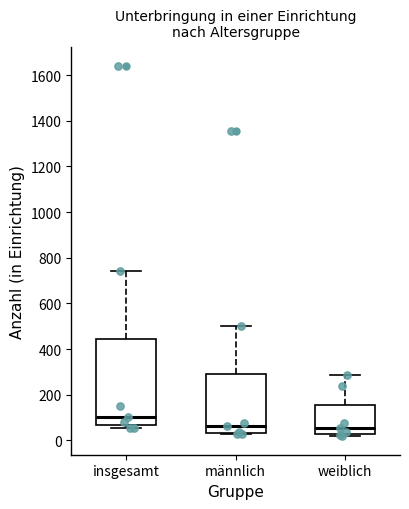

Where does the upper whisker of the box for weiblich end on the y-axis? The values are not printed on the chart, so give them approximately, as read against the axis.

280